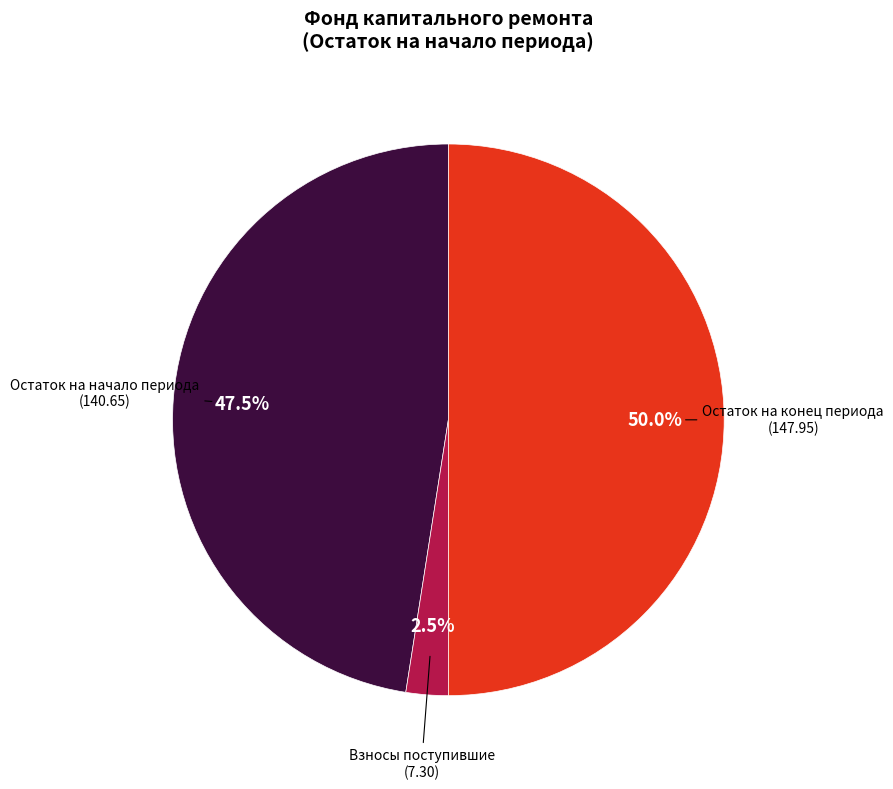

Rank the categories by value from lowest to highest.

Взносы поступившие, Остаток на начало периода, Остаток на конец периода